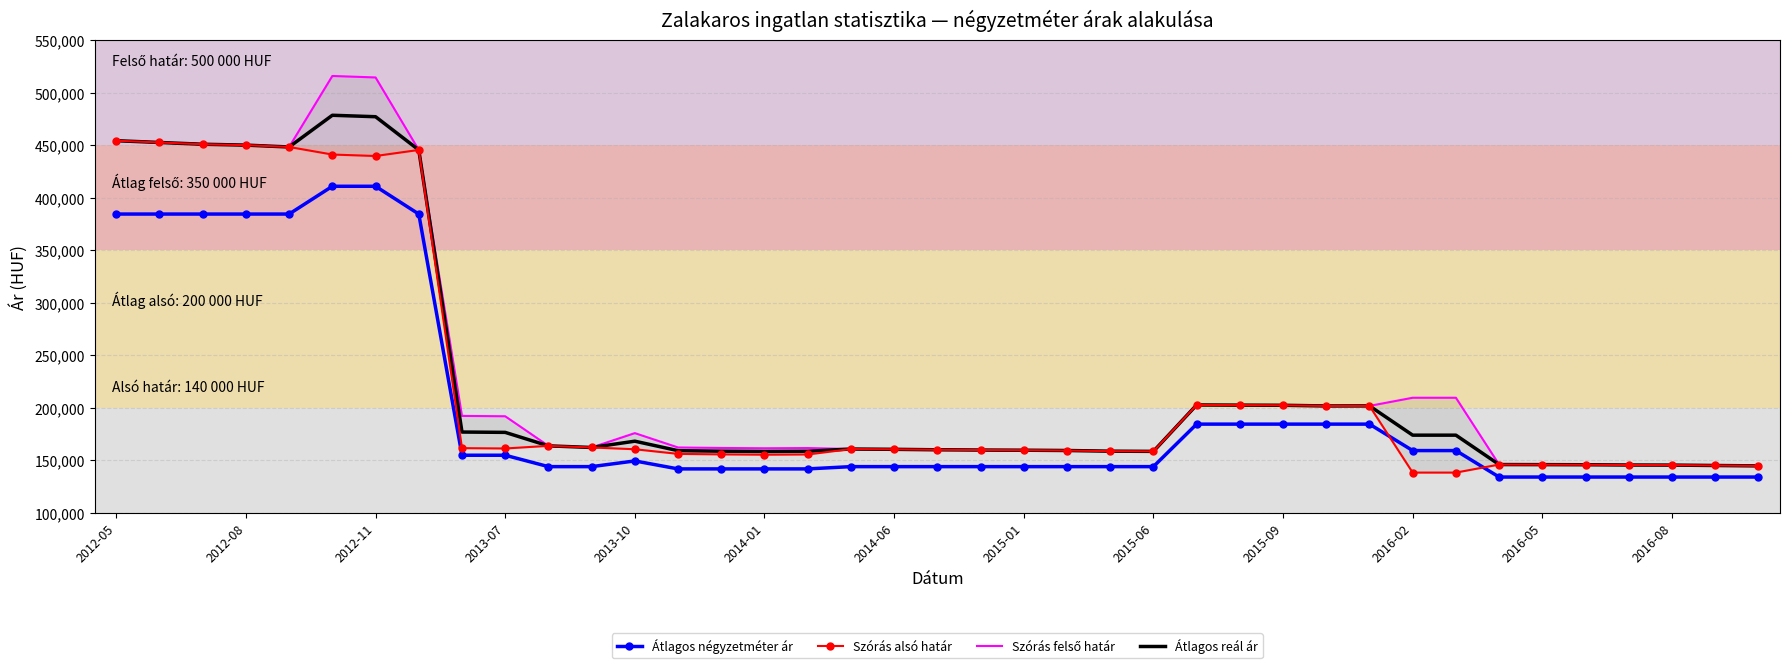

The value of Átlagos reál ár at 37 is 145229. True or false?

True